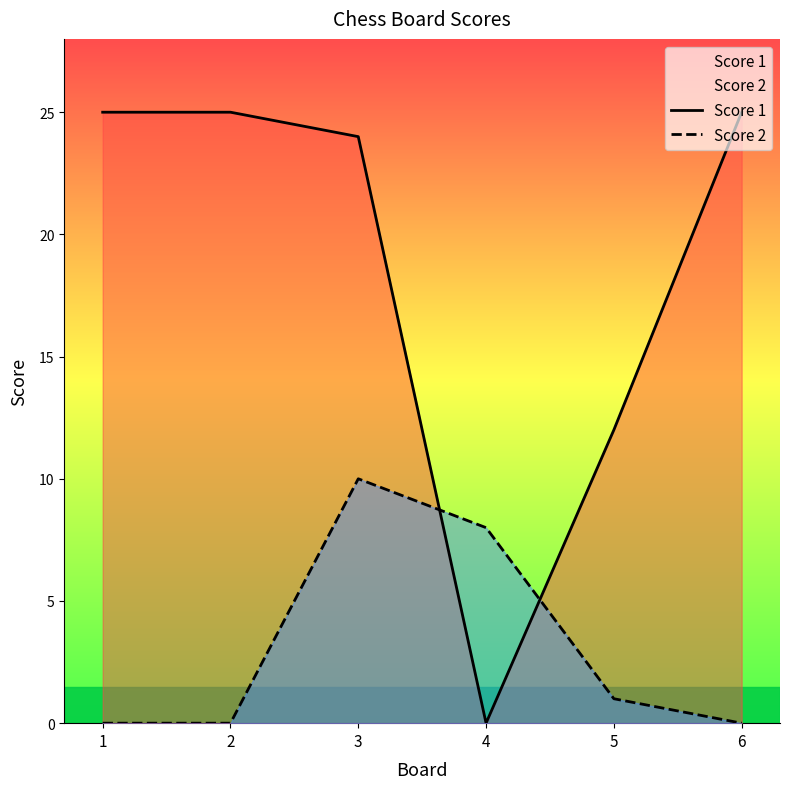

What are all the series names shown in the legend?

Score 1, Score 2